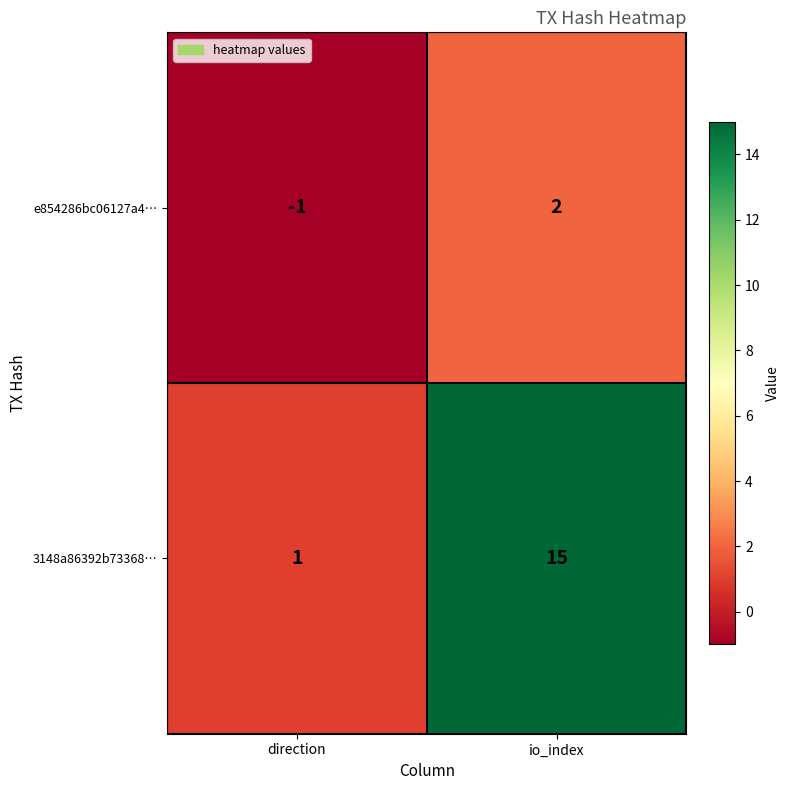

At io_index, list the series in order from smallest to largest.

e854286bc06127a4…, 3148a86392b73368…